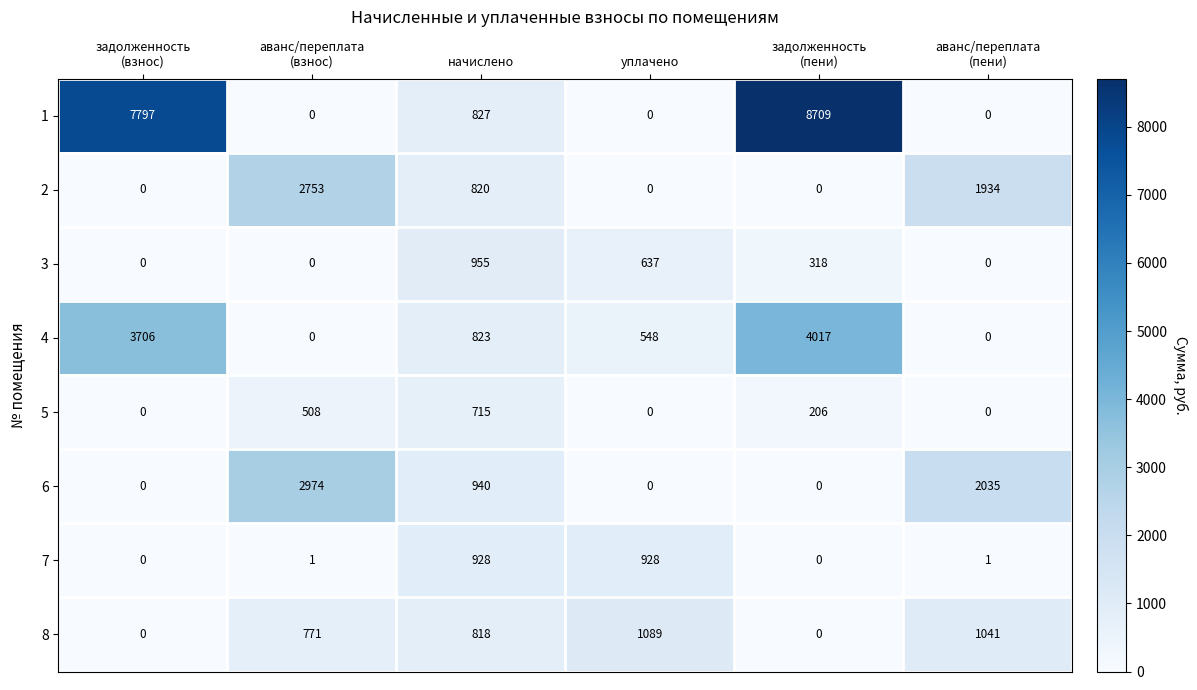

What is the difference between the highest and lowest values at уплачено?

1089